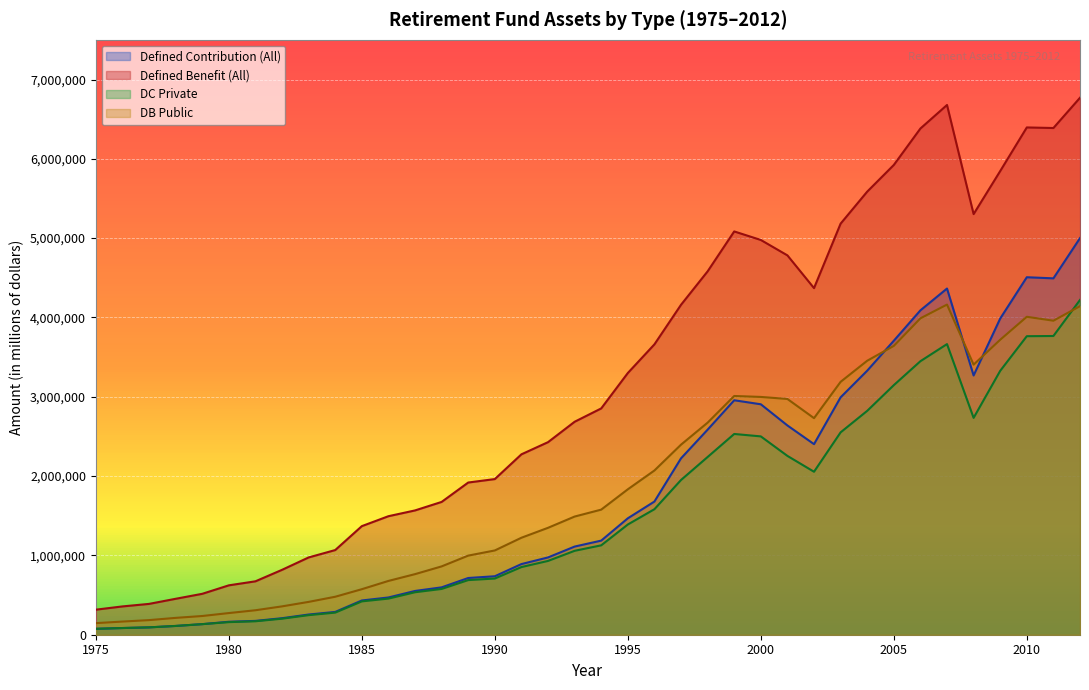

How many distinct data groups are displayed?

4